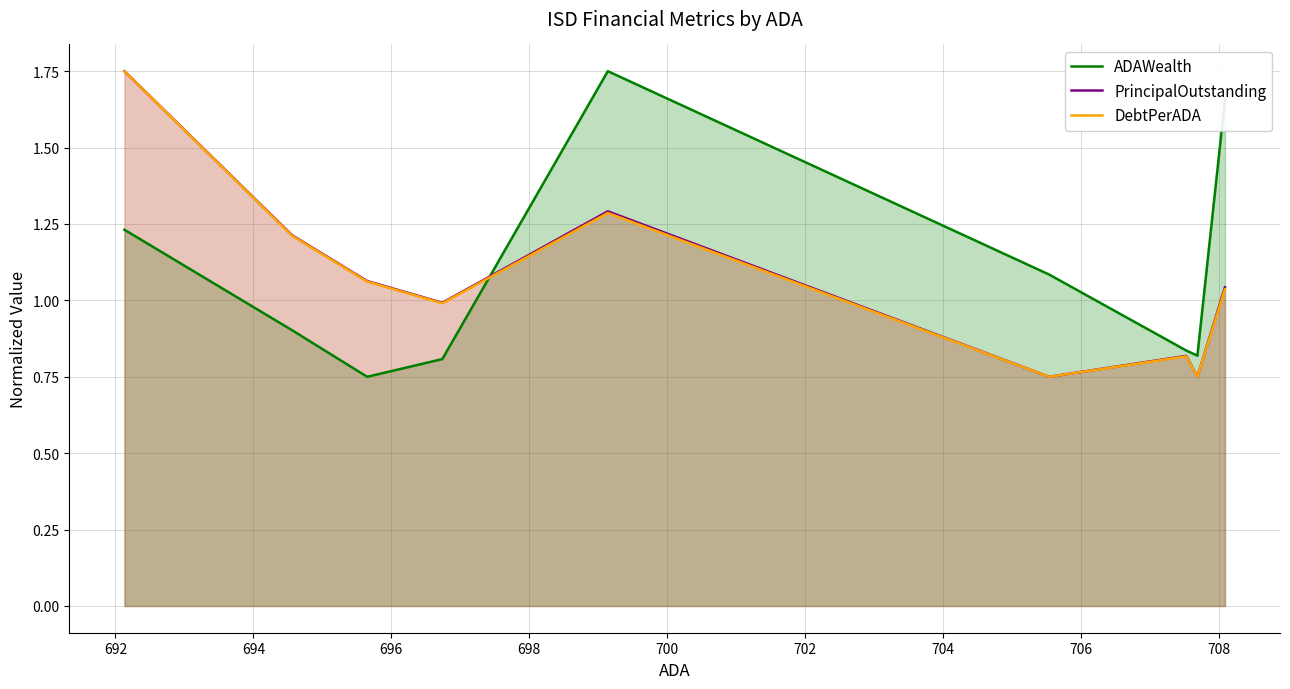

Reading left to right, extract all data points from this chart.

ADAWealth: 1.2	0.9	0.8	0.8	1.8	1.1	0.8	0.8	1.7
PrincipalOutstanding: 1.8	1.2	1.1	1.0	1.3	0.8	0.8	0.8	1.0
DebtPerADA: 1.8	1.2	1.1	1.0	1.3	0.8	0.8	0.8	1.0